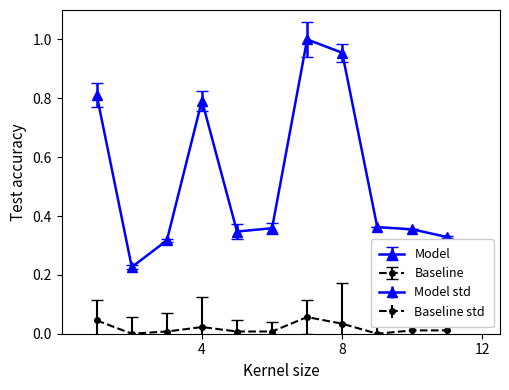

Rank the series by their average value, from lowest to highest.

Baseline, Model